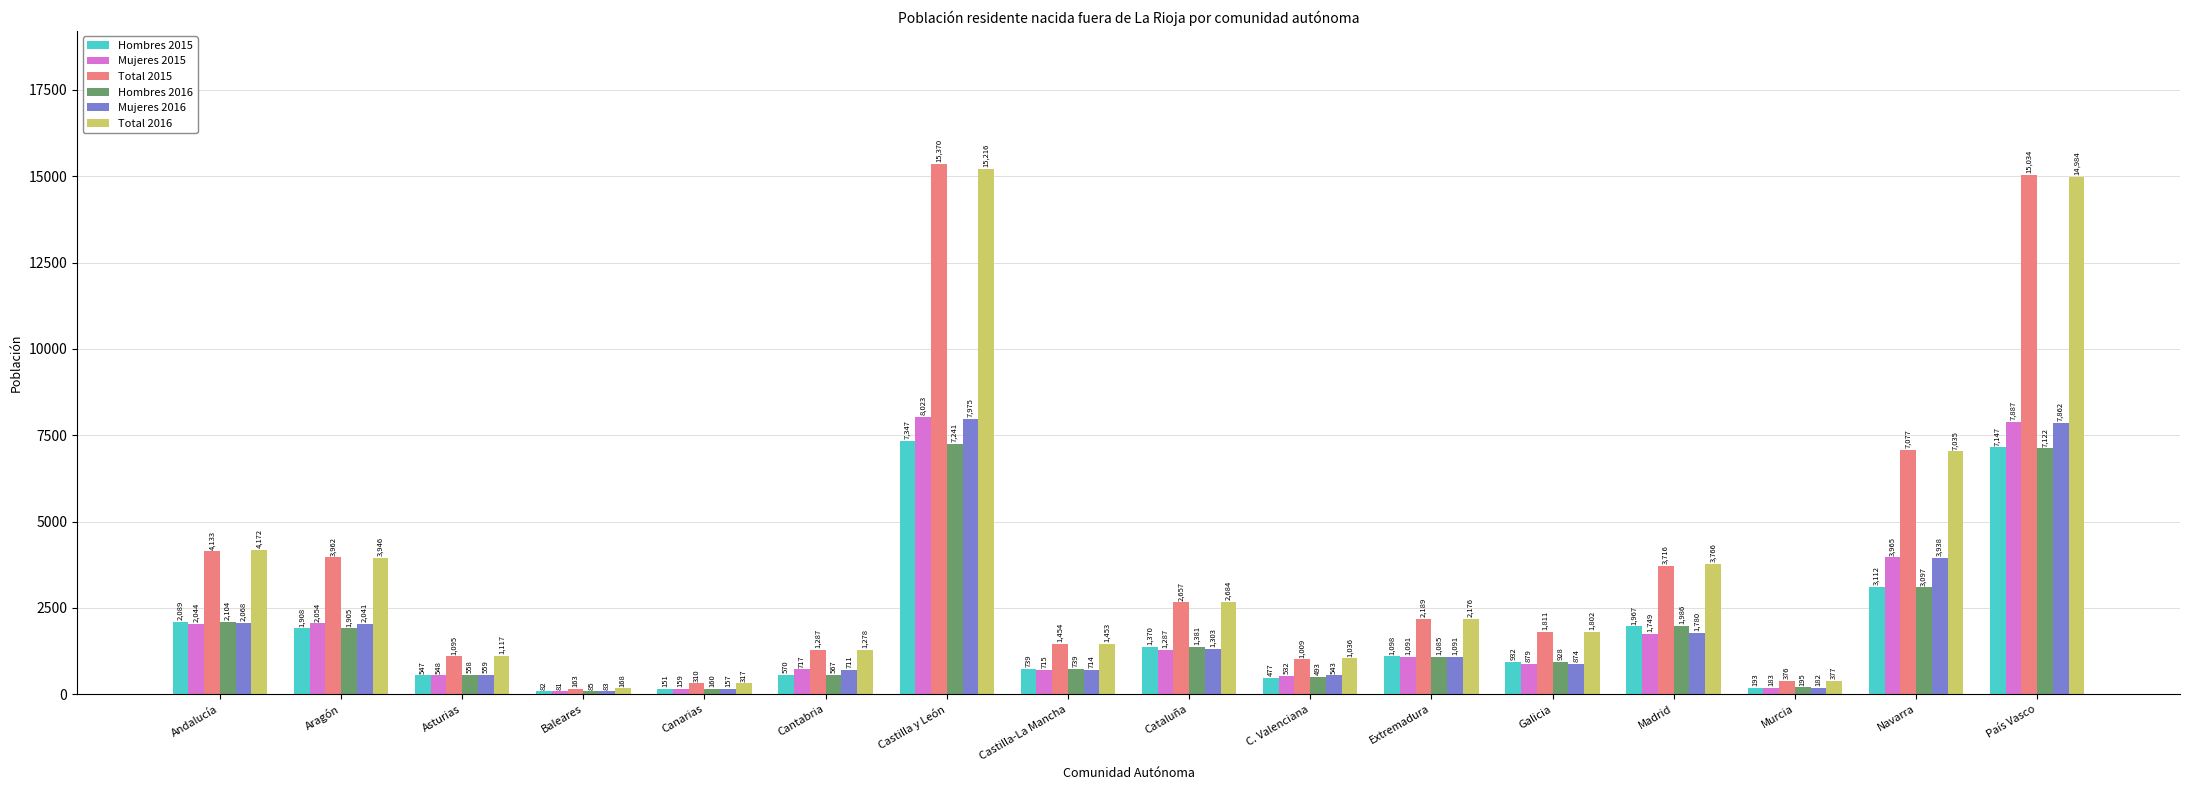

Read the Mujeres 2016 value at Cataluña, to the nearest 100.

1300